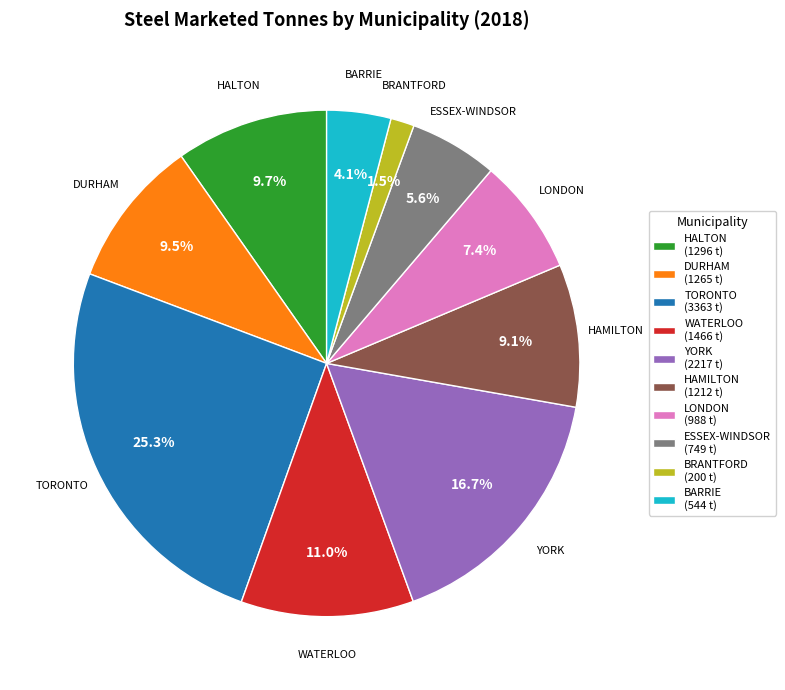

To the nearest percent, what is the average slice percentage?

10%